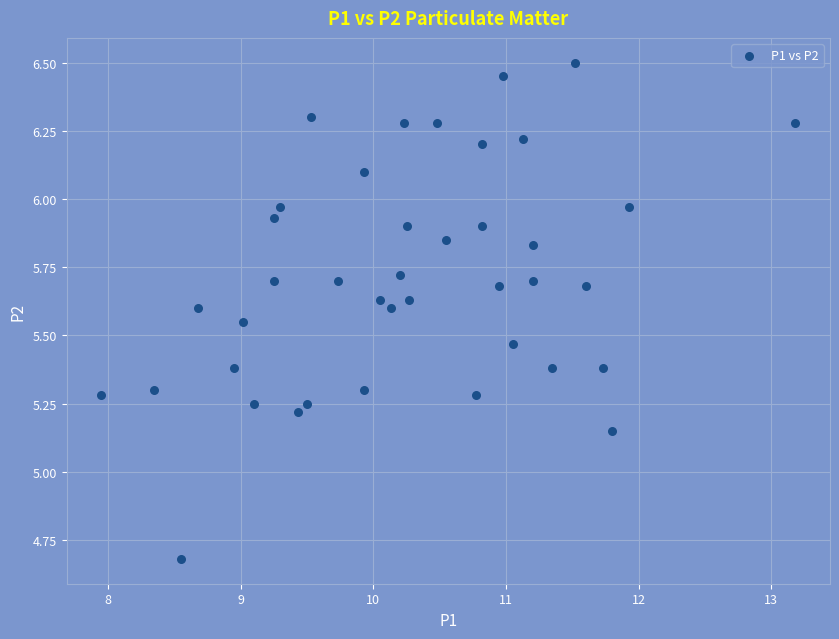

What is the range of Y values (max minus min)?

1.8